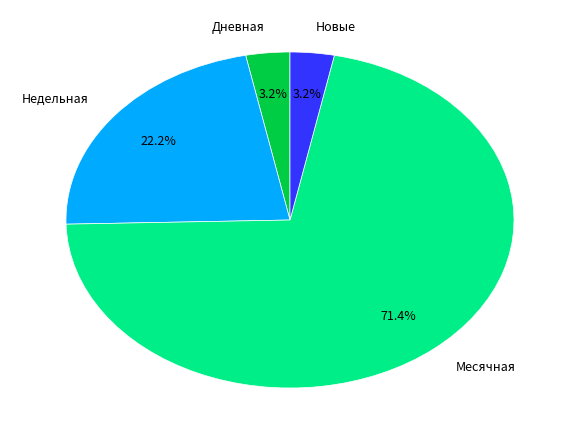

Is Месячная the majority of the pie?

Yes